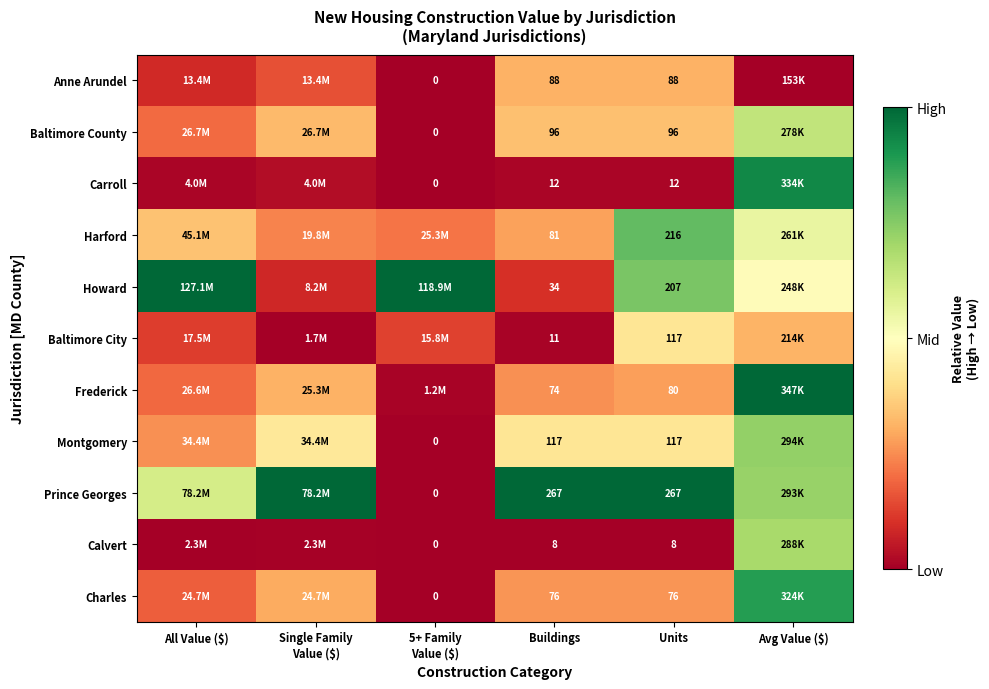

Which has a higher value, Buildings or Avg Value ($)?

Buildings